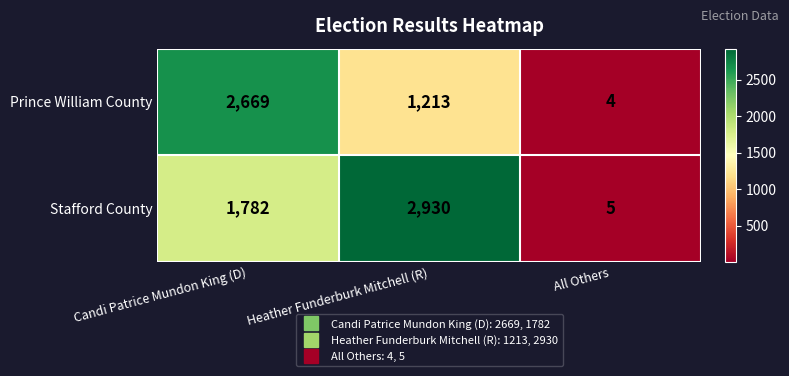

At which label does Prince William County first exceed 1213?

Candi Patrice Mundon King (D)